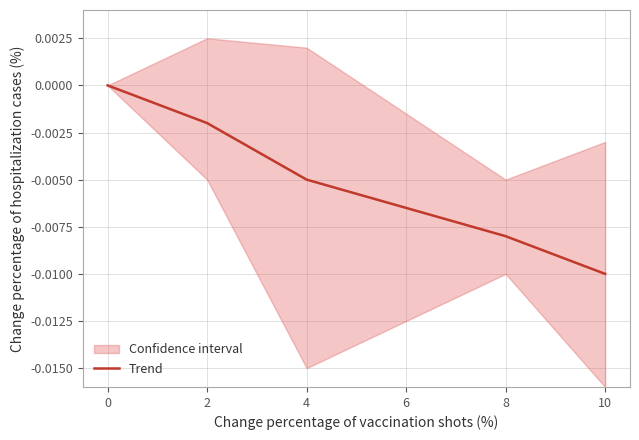

Which has a higher value, 8 or 2?

2